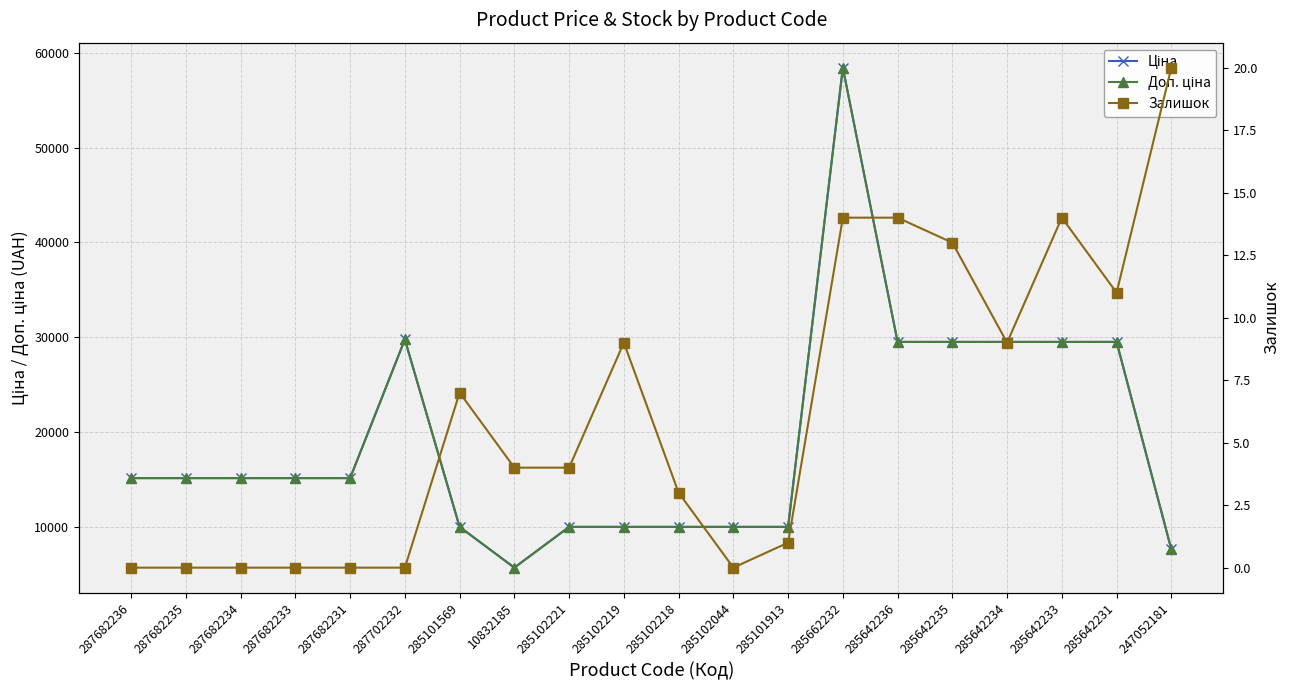

True or false: Залишок and Доп. ціна intersect in this chart.

False